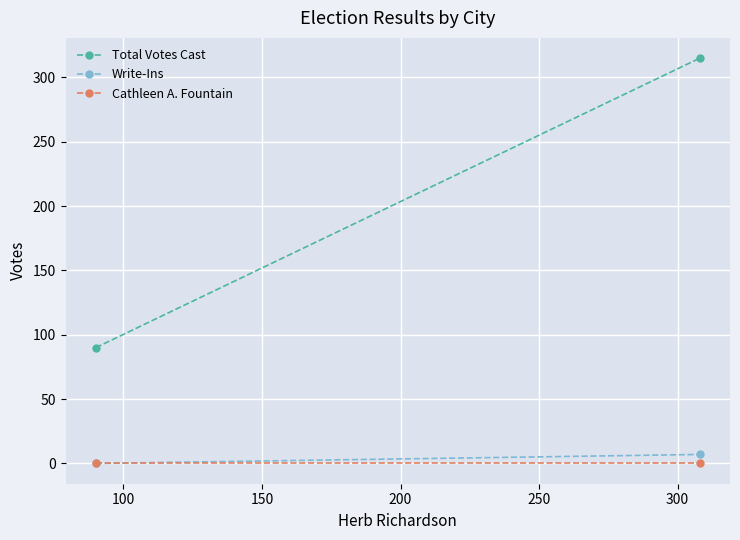

At how many categories does at least one series exceed 116?

1